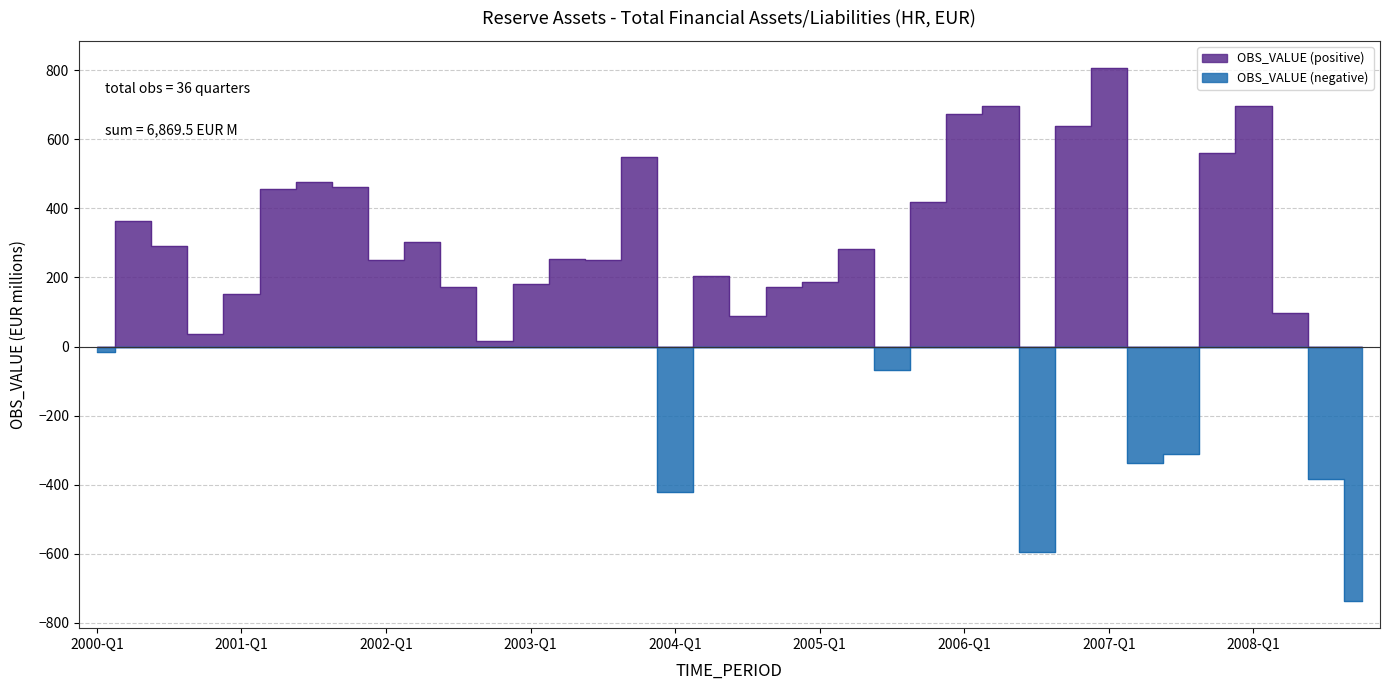

What is the difference between the values at 2008-Q3 and 2001-Q2?

840.5